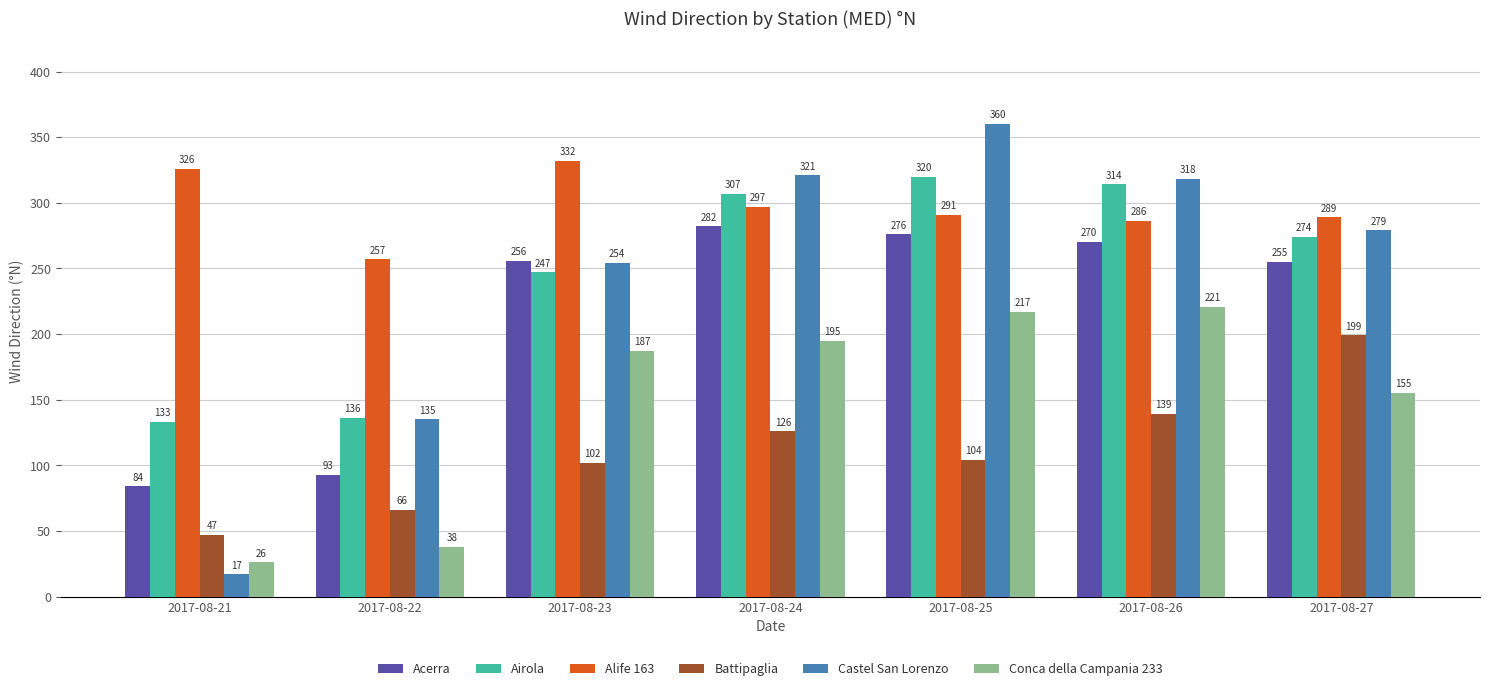

Reading right to left, what are all the values shown in this chart?

Acerra: 2017-08-27=255	2017-08-26=270	2017-08-25=276	2017-08-24=282	2017-08-23=256	2017-08-22=93	2017-08-21=84
Airola: 2017-08-27=274	2017-08-26=314	2017-08-25=320	2017-08-24=307	2017-08-23=247	2017-08-22=136	2017-08-21=133
Alife 163: 2017-08-27=289	2017-08-26=286	2017-08-25=291	2017-08-24=297	2017-08-23=332	2017-08-22=257	2017-08-21=326
Battipaglia: 2017-08-27=199	2017-08-26=139	2017-08-25=104	2017-08-24=126	2017-08-23=102	2017-08-22=66	2017-08-21=47
Castel San Lorenzo: 2017-08-27=279	2017-08-26=318	2017-08-25=360	2017-08-24=321	2017-08-23=254	2017-08-22=135	2017-08-21=17
Conca della Campania 233: 2017-08-27=155	2017-08-26=221	2017-08-25=217	2017-08-24=195	2017-08-23=187	2017-08-22=38	2017-08-21=26